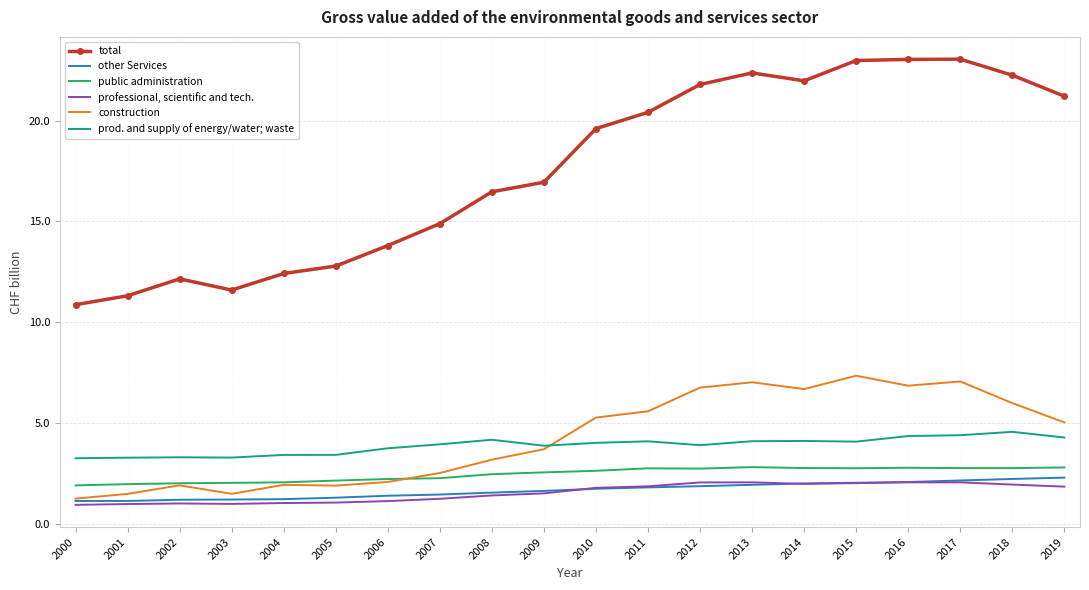

True or false: professional, scientific and tech. and public administration cross at least once.

False